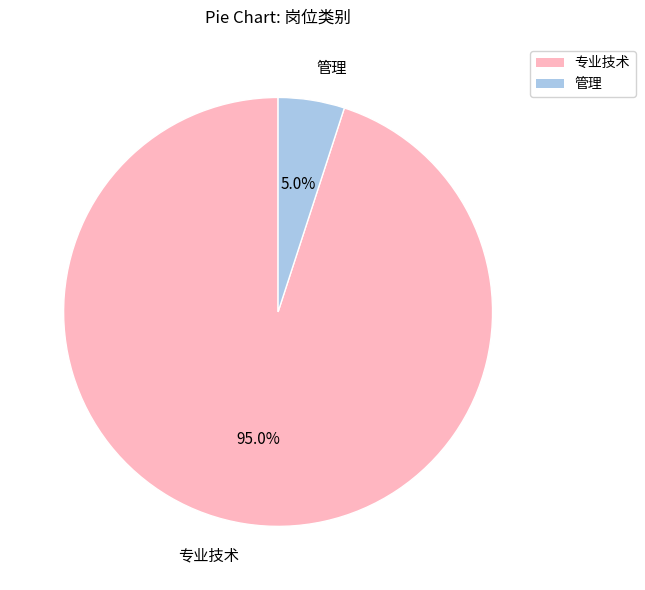

Does 专业技术 represent more than half of the total?

Yes